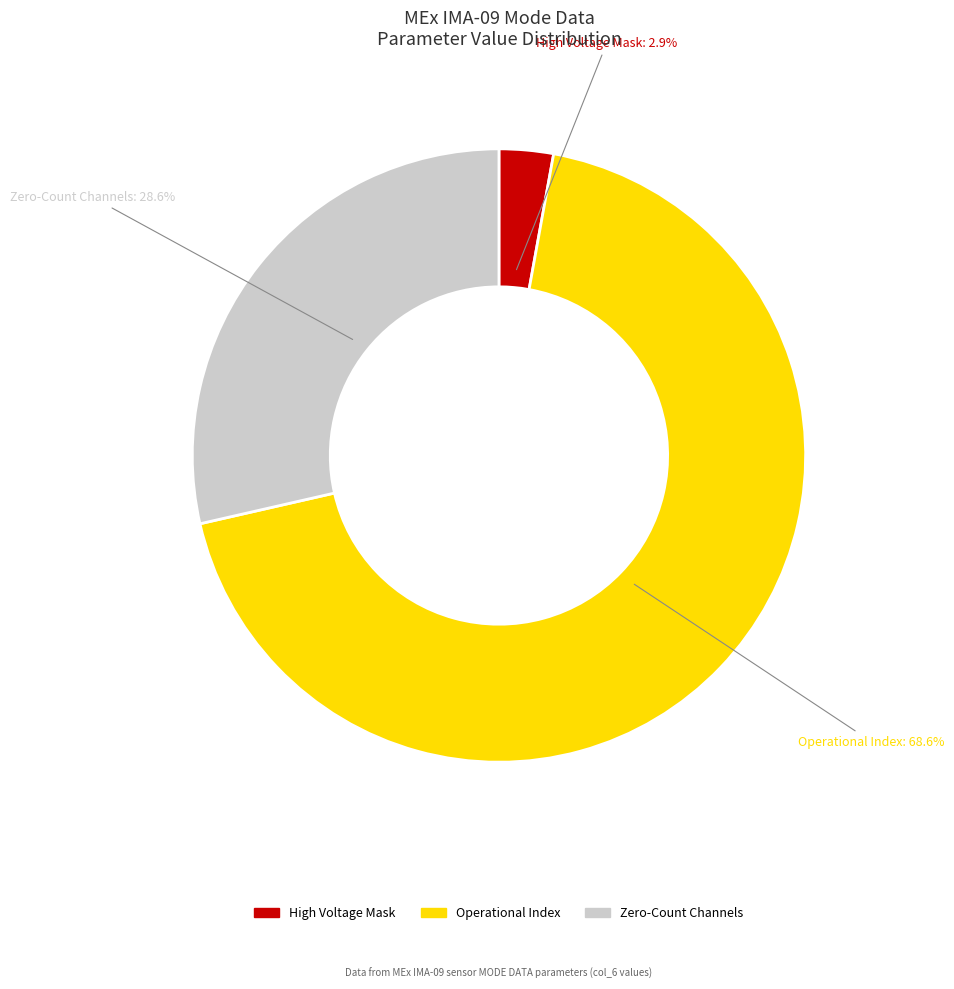

Is there a majority slice in this chart?

Yes